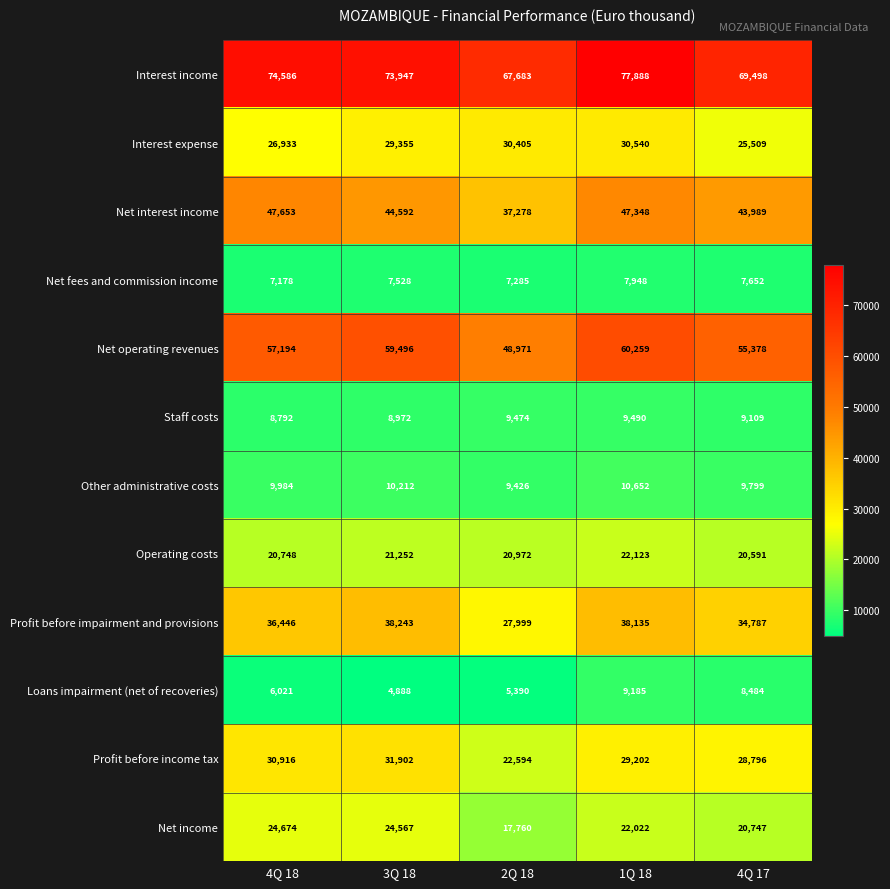

List the series in order of their peak value, lowest first.

Net fees and commission income, Loans impairment (net of recoveries), Staff costs, Other administrative costs, Operating costs, Net income, Interest expense, Profit before income tax, Profit before impairment and provisions, Net interest income, Net operating revenues, Interest income